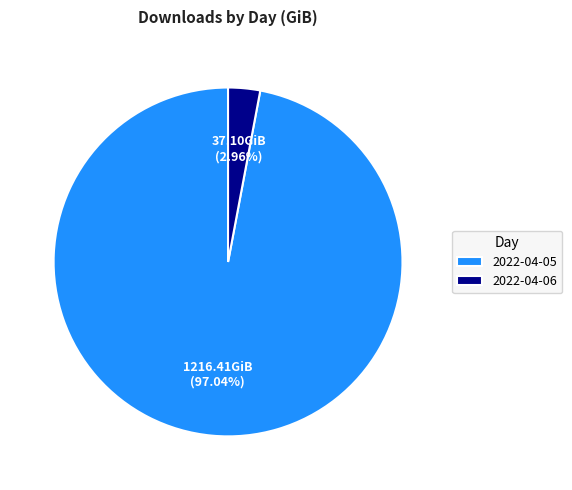

Is there any slice that represents more than half of the pie?

Yes